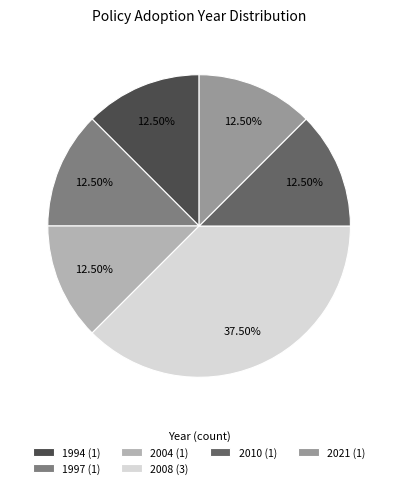

Does any single category account for the majority?

No